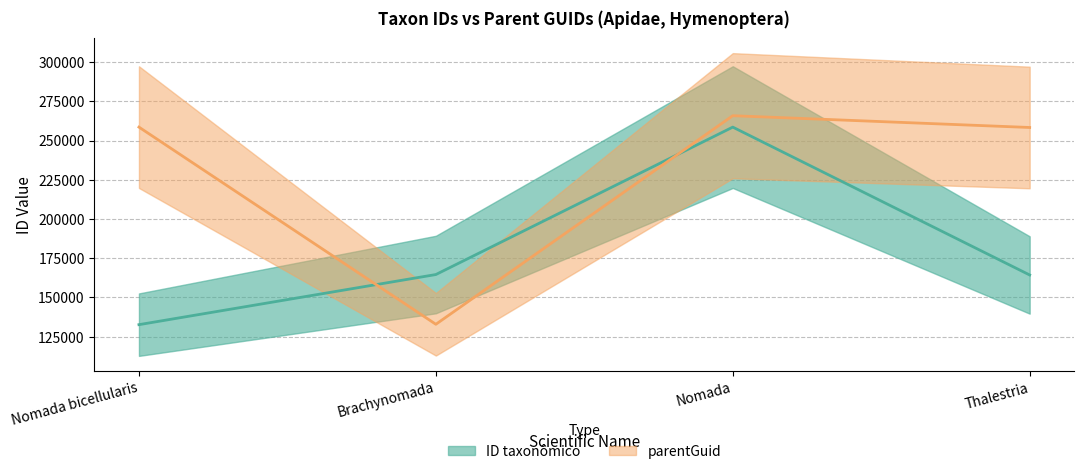

Which series has the widest spread of values?

parentGuid